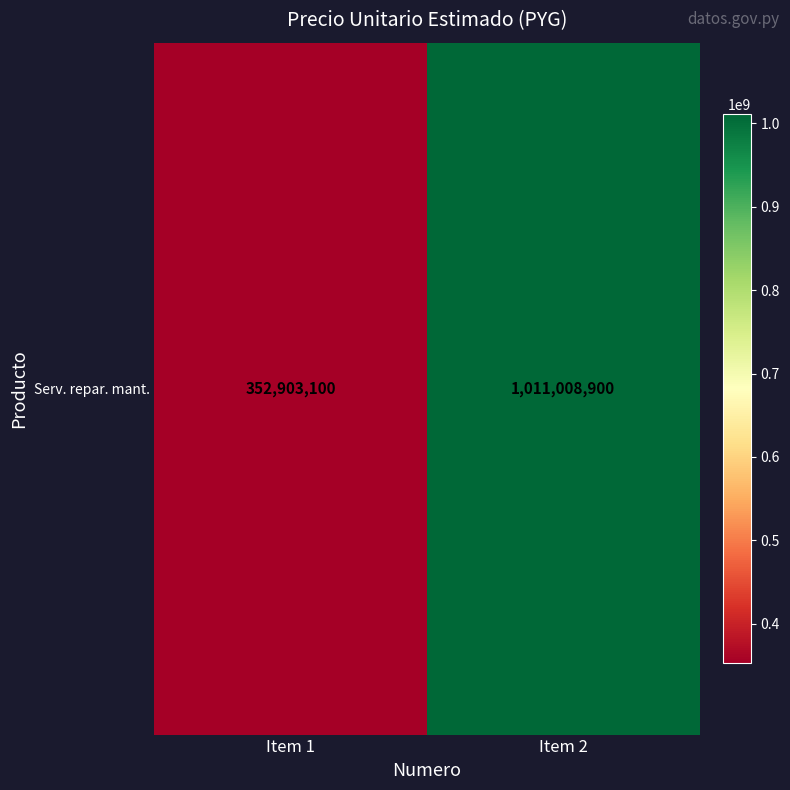

Between Item 2 and Item 1, which is larger?

Item 2